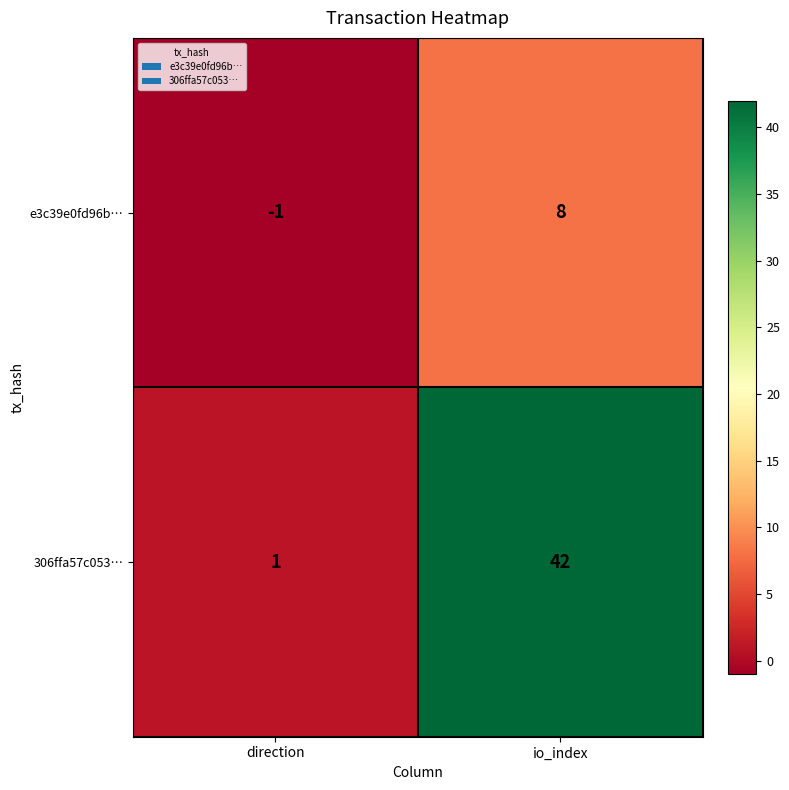

At which label is e3c39e0fd96b… closest to 3?

direction